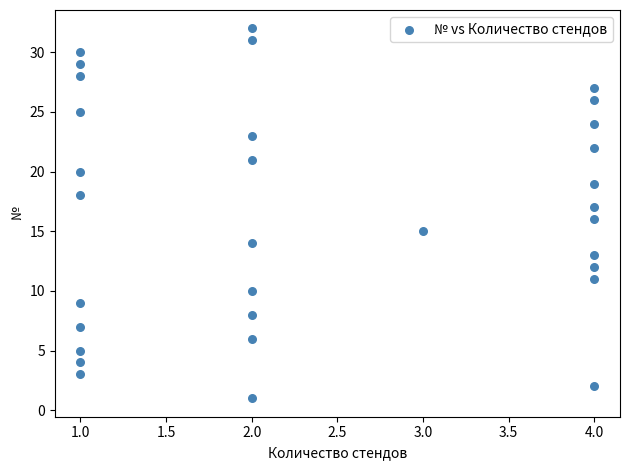

What is the range of X values (max minus min)?

3